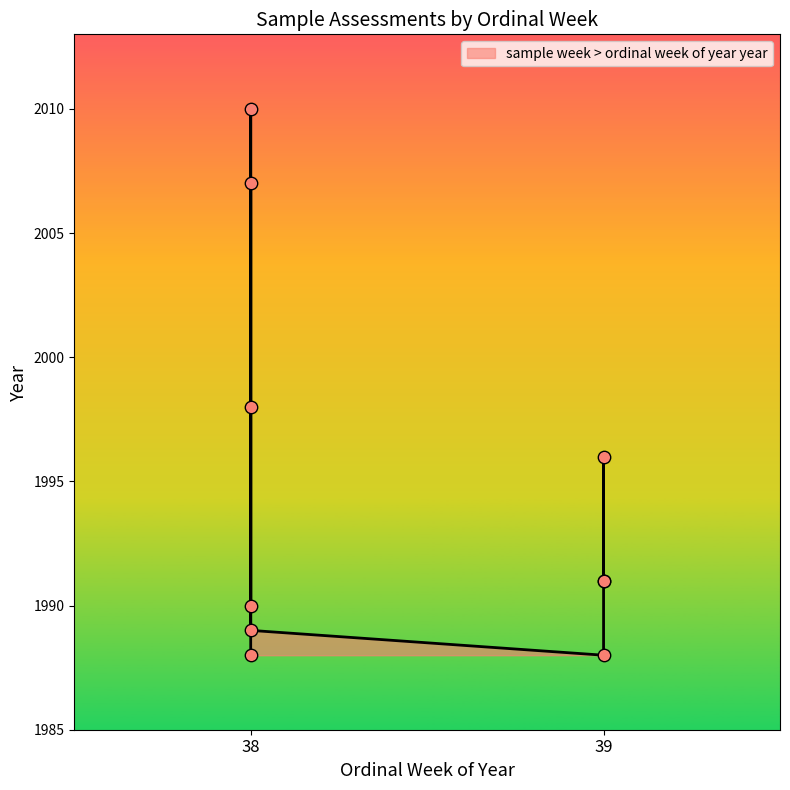

Between 39 and 38, which is larger?

39